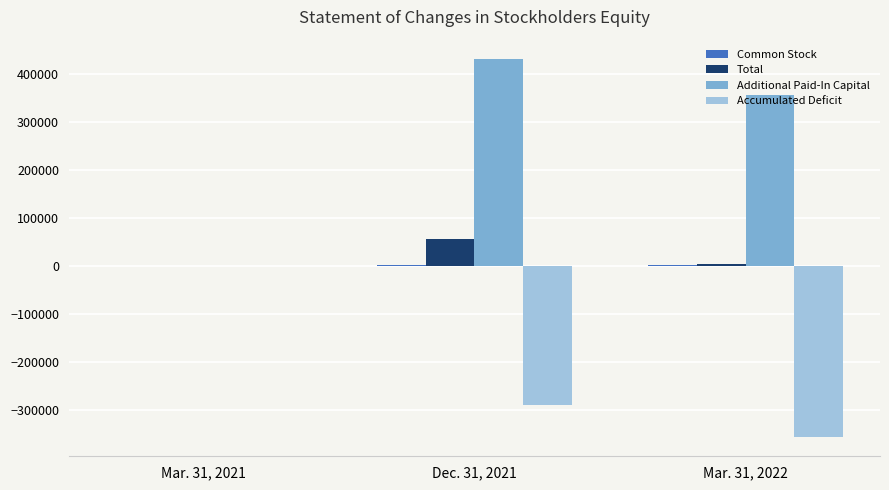

Between Mar. 31, 2021 and Dec. 31, 2021, which series saw the biggest shift?

Additional Paid-In Capital